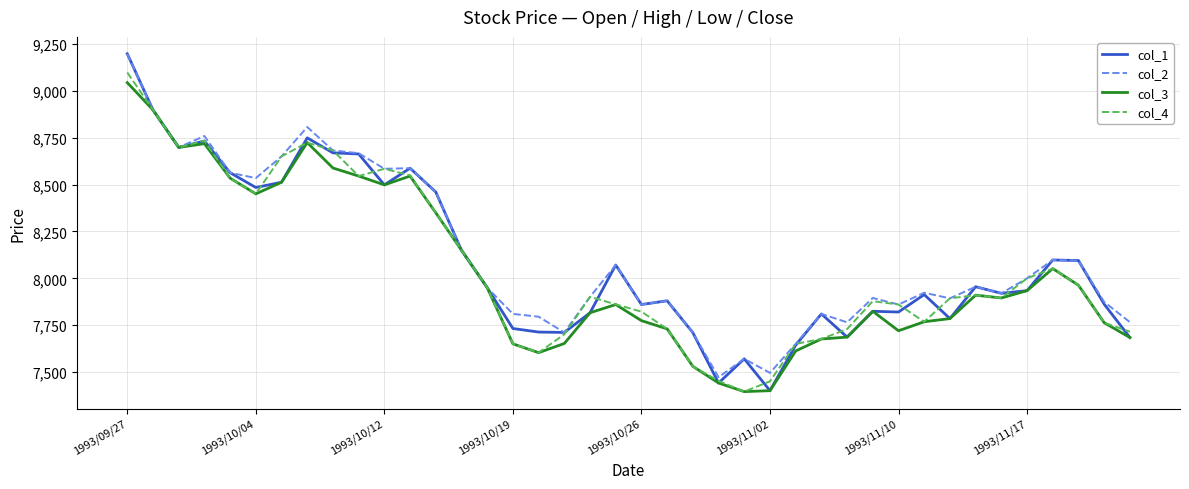

Which series has the largest range (max minus min)?

col_1